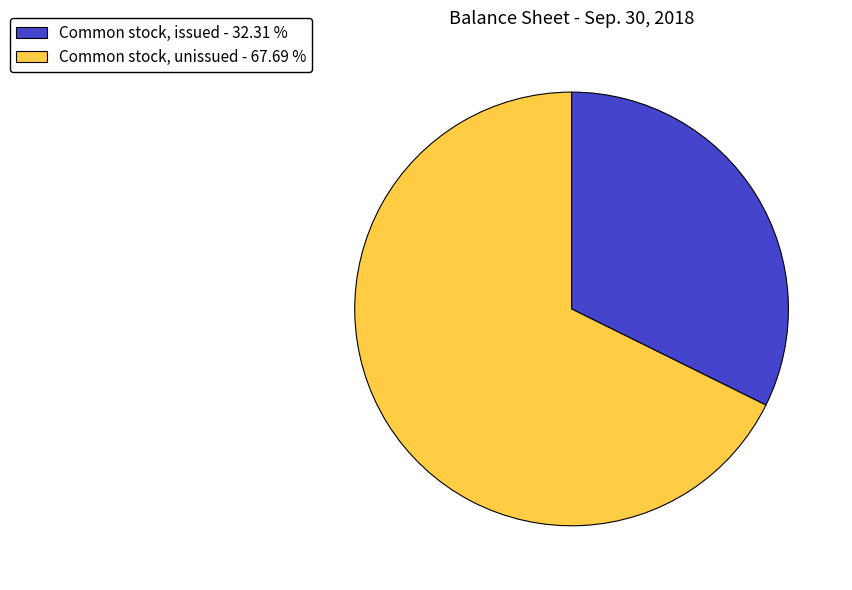

Is there any slice that represents more than half of the pie?

Yes